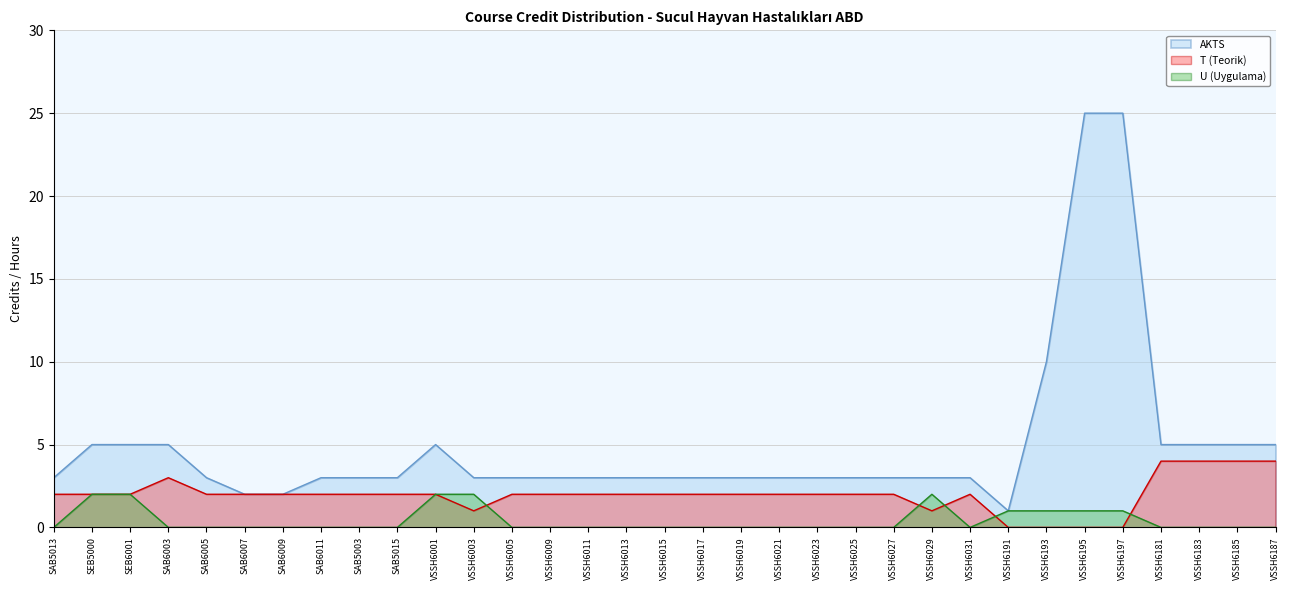

Read the U (Uygulama) value at SEB6001.

2